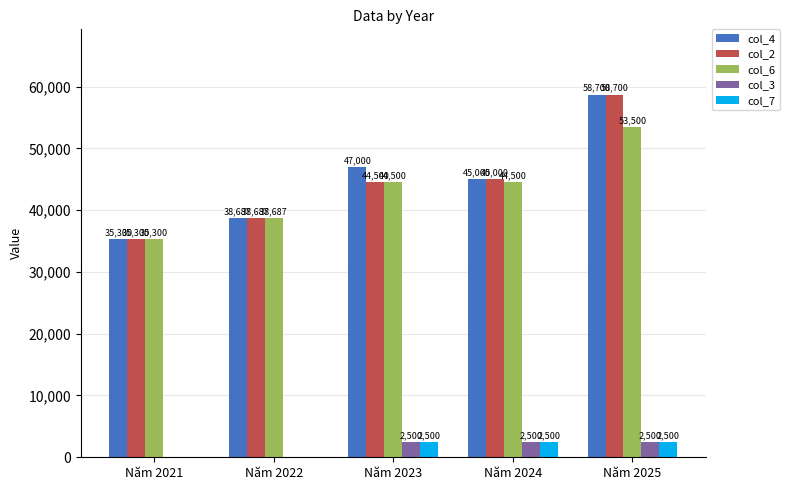

Count the number of categories in the chart.

5